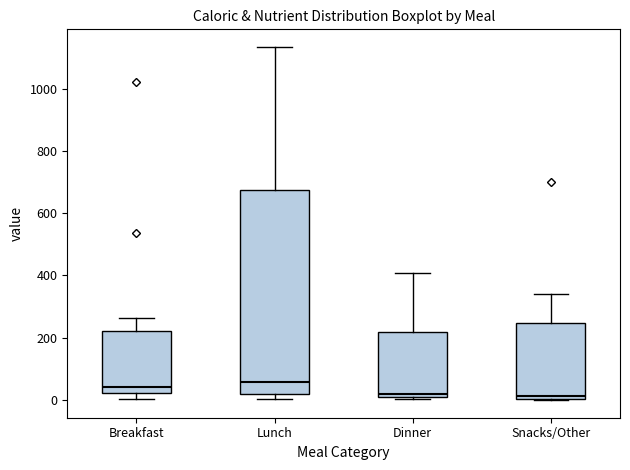

Reading left to right, read every box against the y-axis: the position of its median line, the range the box covers, and the ends of its whiskers. The values are not printed on the chart, so give them approximately, as read against the axis.

Breakfast: median 40, box 20 to 220, whiskers 0 to 260
Lunch: median 60, box 20 to 680, whiskers 0 to 1140
Dinner: median 20, box 0 to 220, whiskers 0 (just below the box's lower edge) to 400
Snacks/Other: median 20, box 0 to 240, whiskers 0 to 340